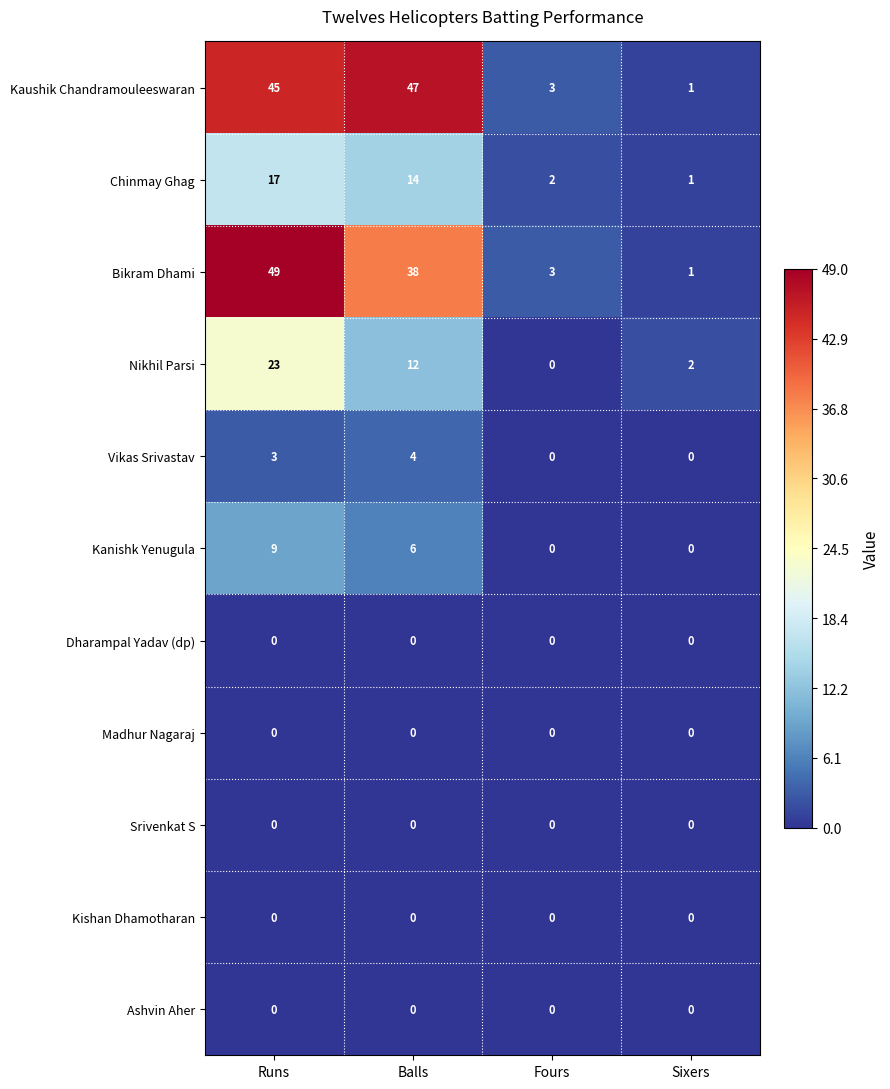

Which series has the widest spread of values?

Bikram Dhami